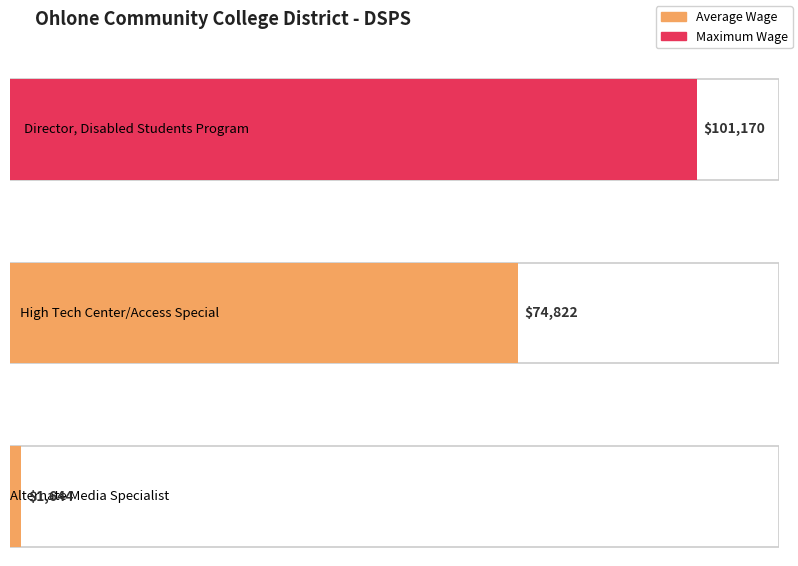

What is the sum of the values at Alternate Media Specialist and High Tech Center/Access Special?

76466